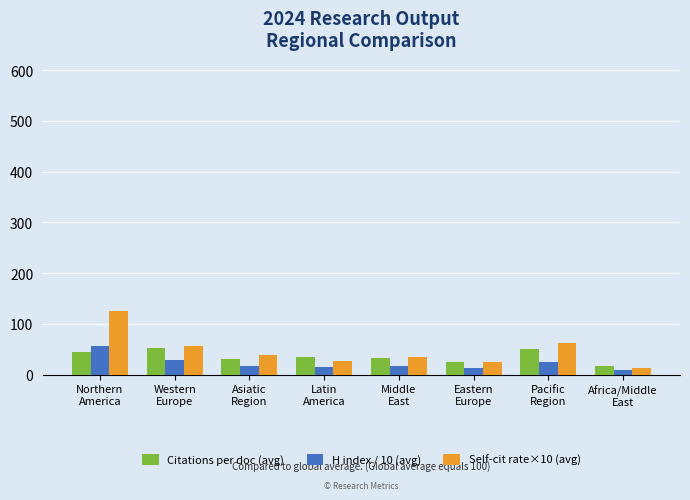

List the series in order of their overall mean, highest first.

Self-cit rate×10 (avg), Citations per doc (avg), H index / 10 (avg)